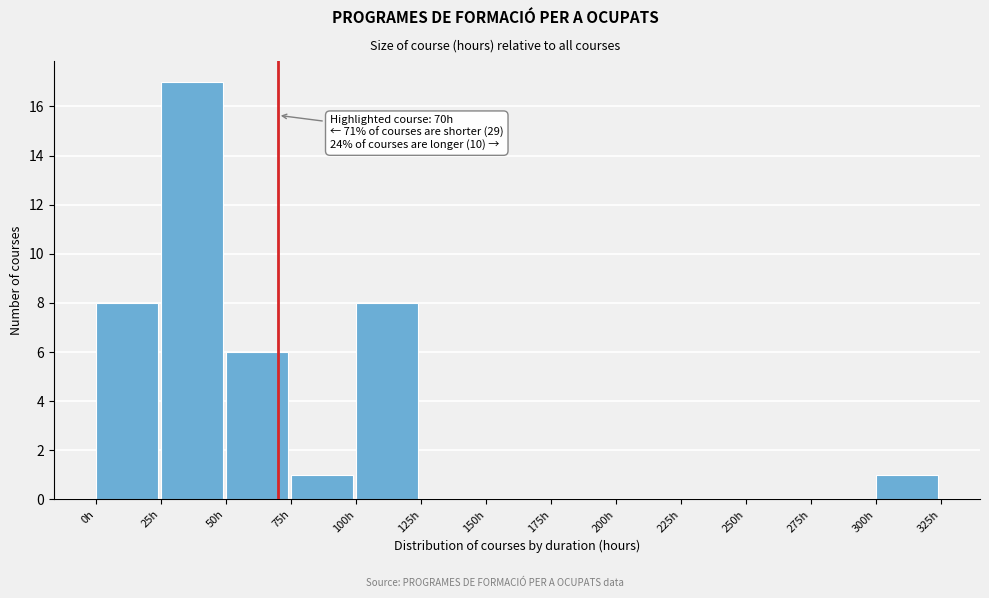

Which range on the x-axis has the tallest bar?

25 to 50